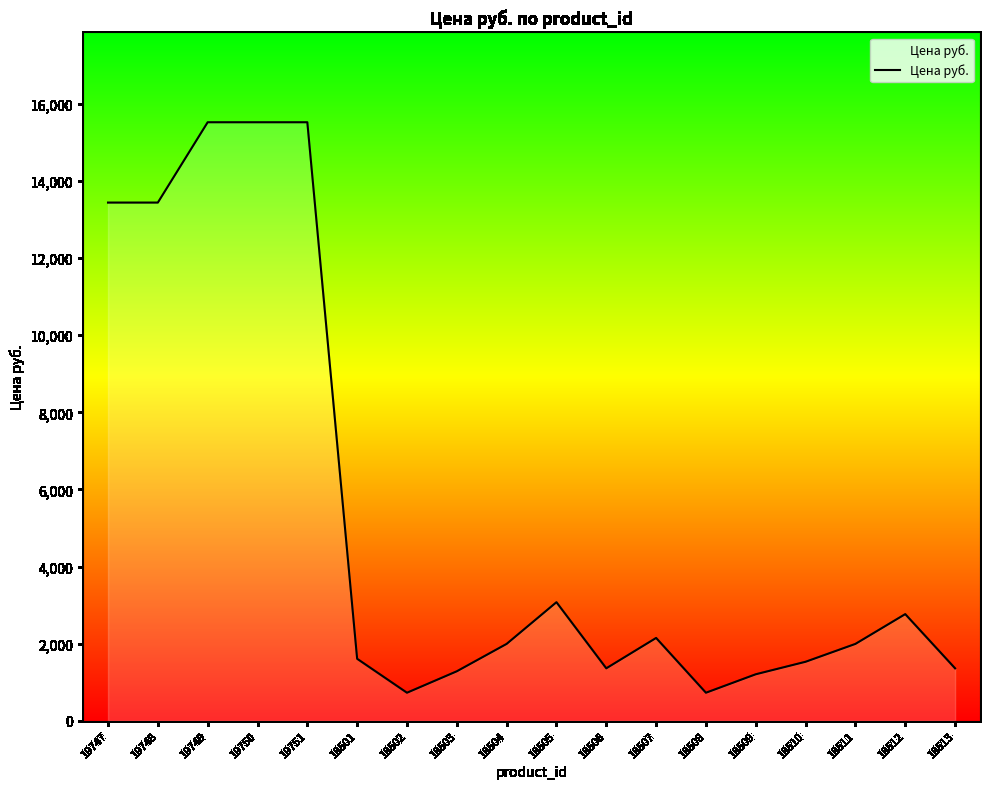

Is it true that the value at 18510 is 1529.5?

True